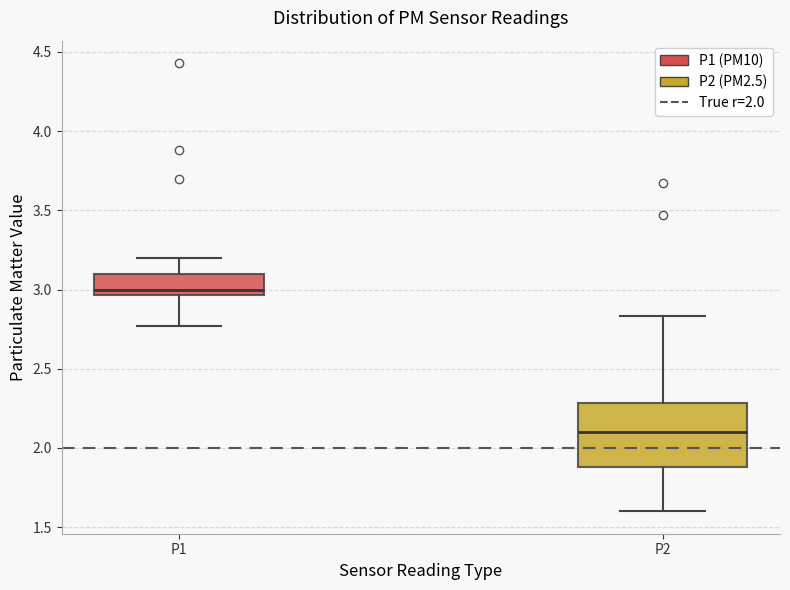

Reading left to right, transcribe this box plot: for each box, give where its median line is, the range the box spans, and where its two whiskers end, as read against the y-axis. The values are not printed on the chart, so give them approximately, as read against the axis.

P1: median 3.00, box 2.95 to 3.10, whiskers 2.75 to 3.20
P2: median 2.10, box 1.90 to 2.30, whiskers 1.60 to 2.85